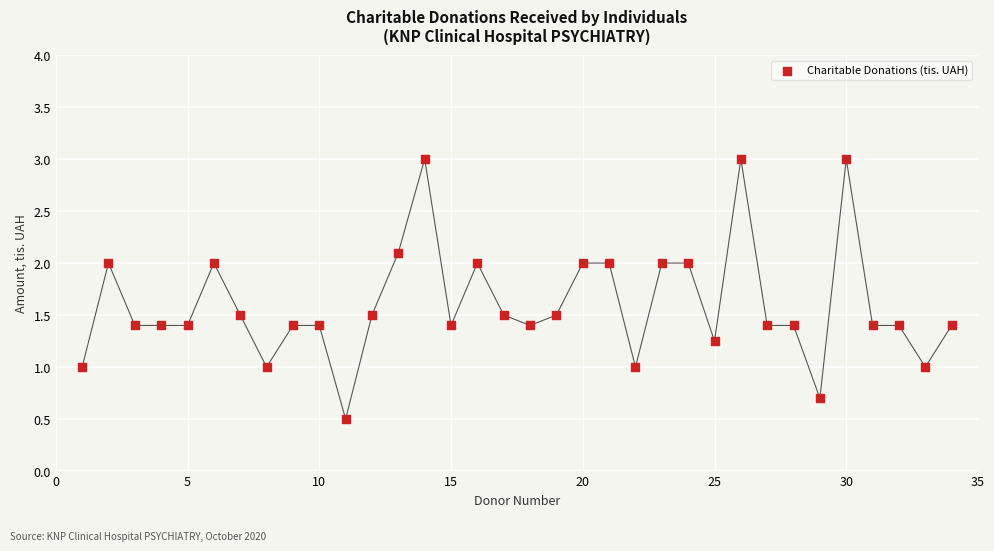

What is the range of X values (max minus min)?

33.0